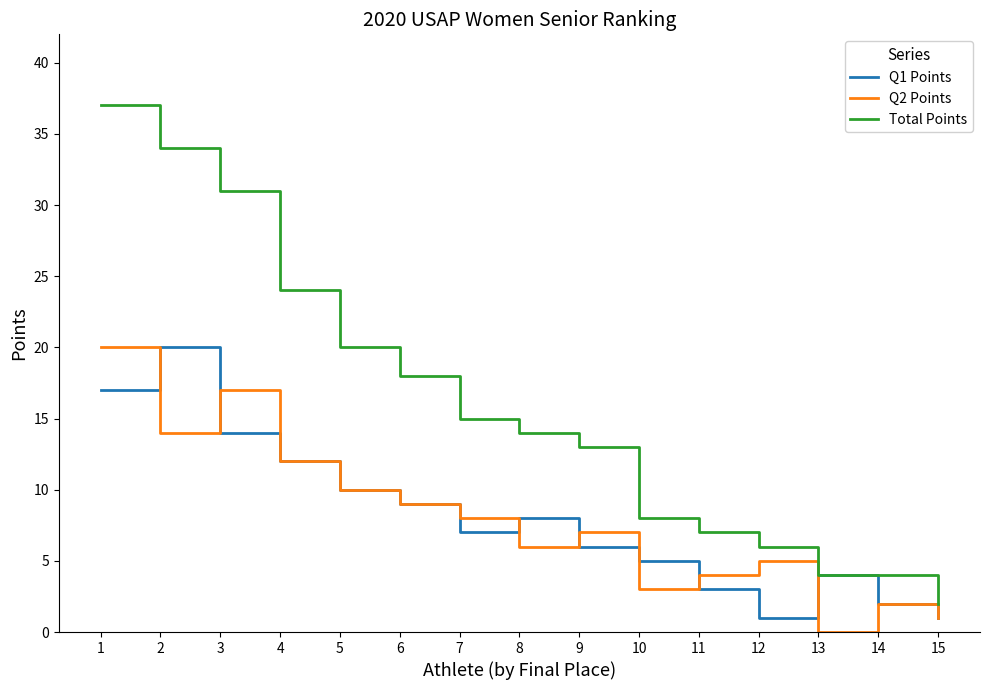

What is the highest value of the Total Points series?

37